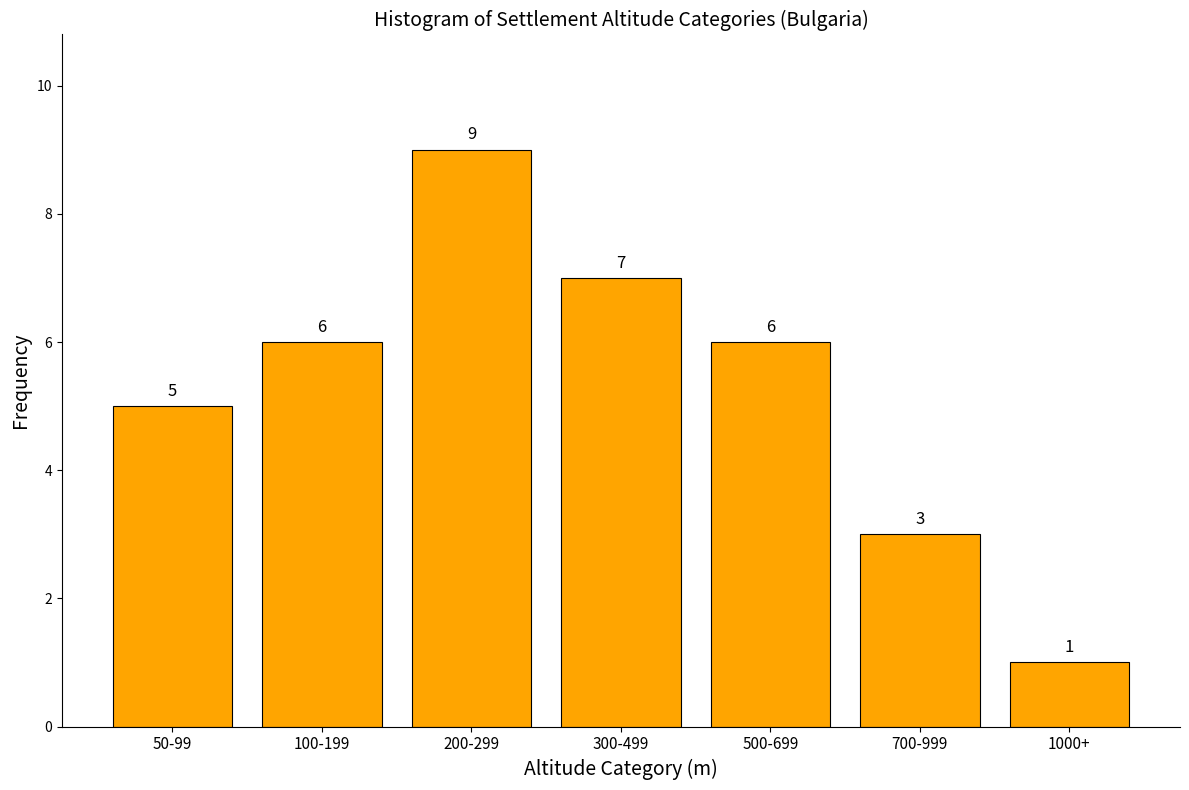

Reading left to right, transcribe all the data shown in this chart.

5	6	9	7	6	3	1